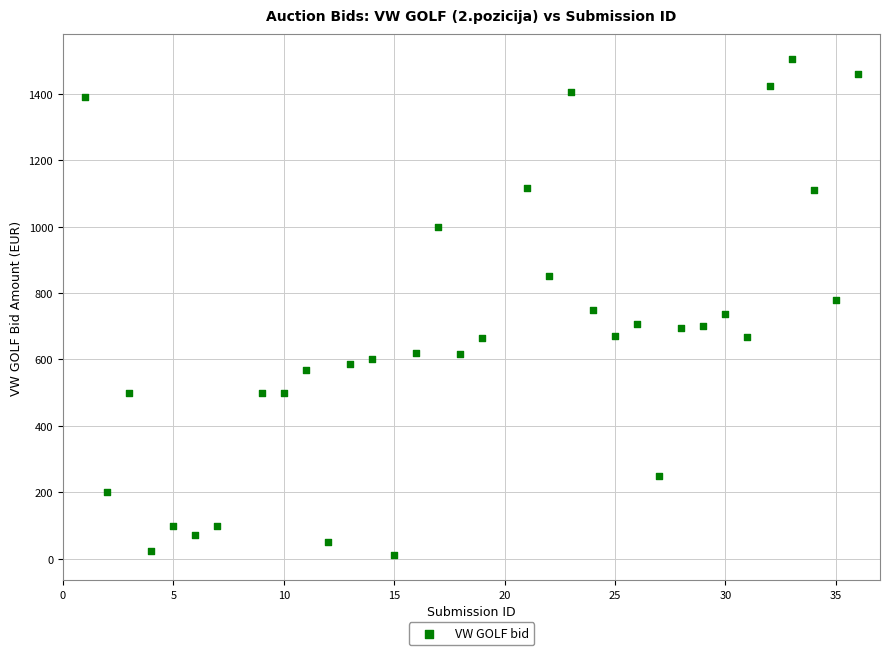

What is the range of X values (max minus min)?

35.0